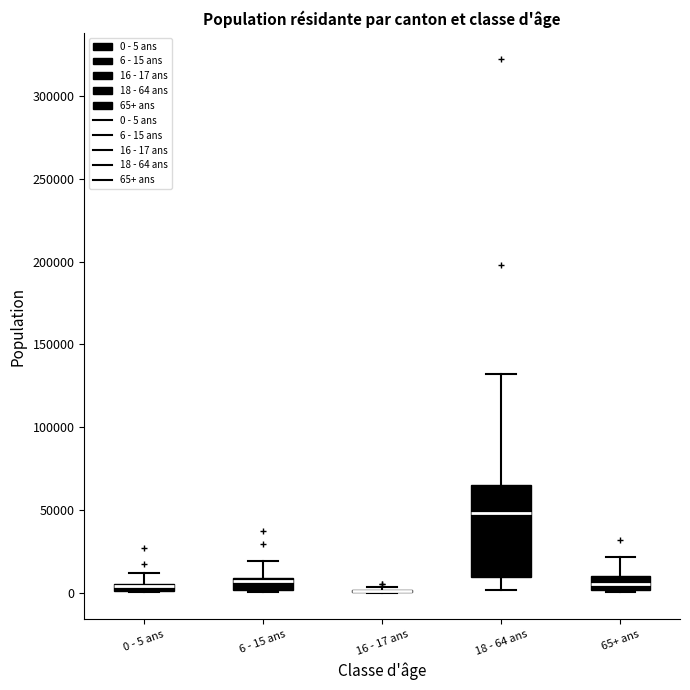

Where is the upper edge of the box for 65+ ans on the y-axis? The values are not printed on the chart, so give them approximately, as read against the axis.

10000